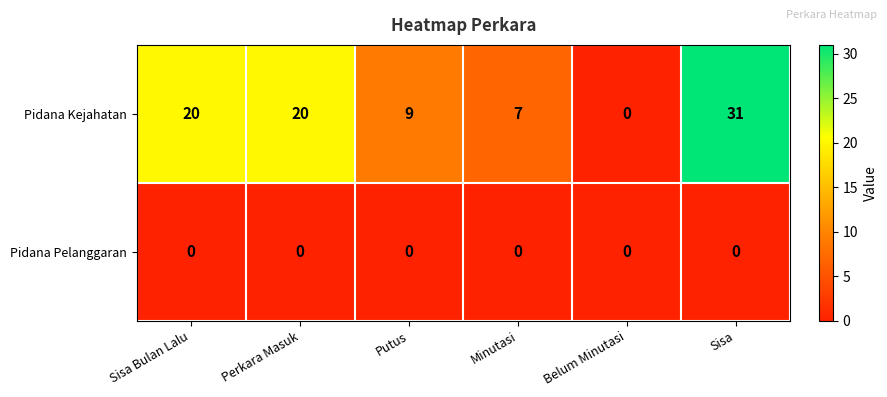

Which series has the largest range (max minus min)?

Pidana Kejahatan